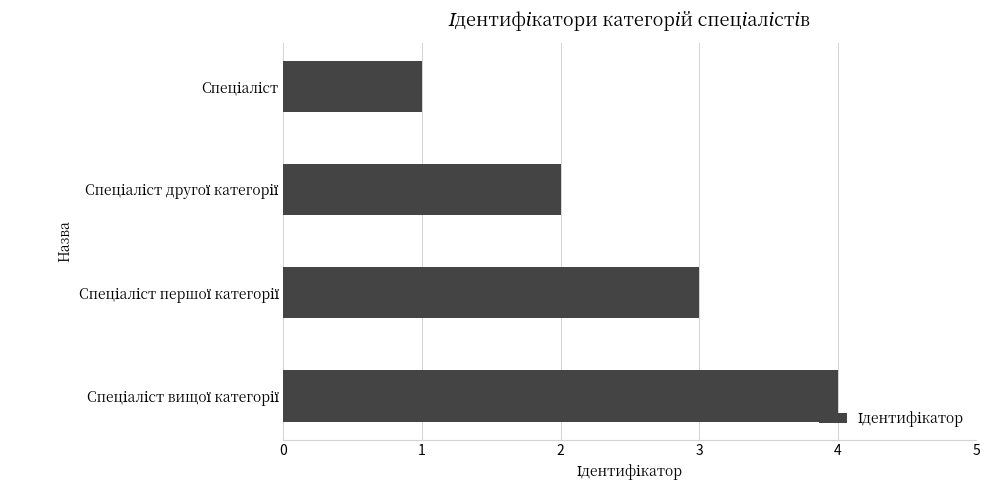

What is the maximum value shown in the chart?

4